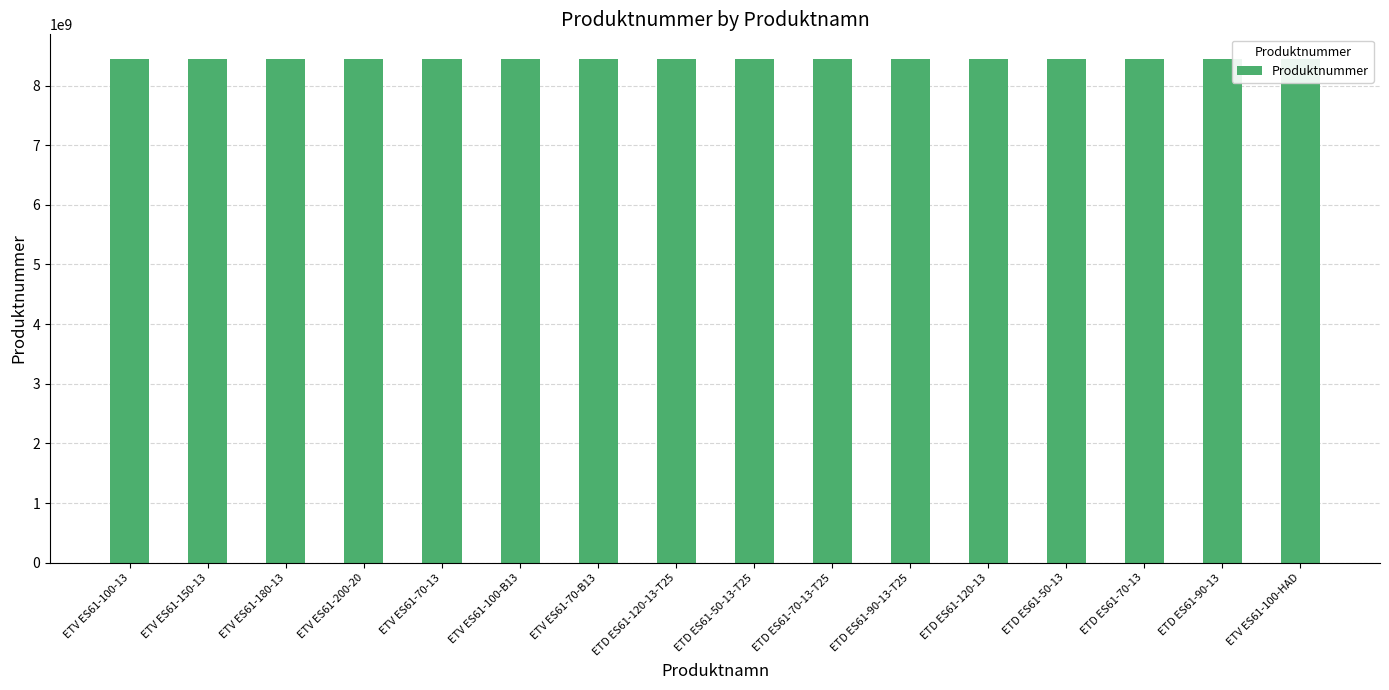

What is the maximum value shown in the chart?

8436026590